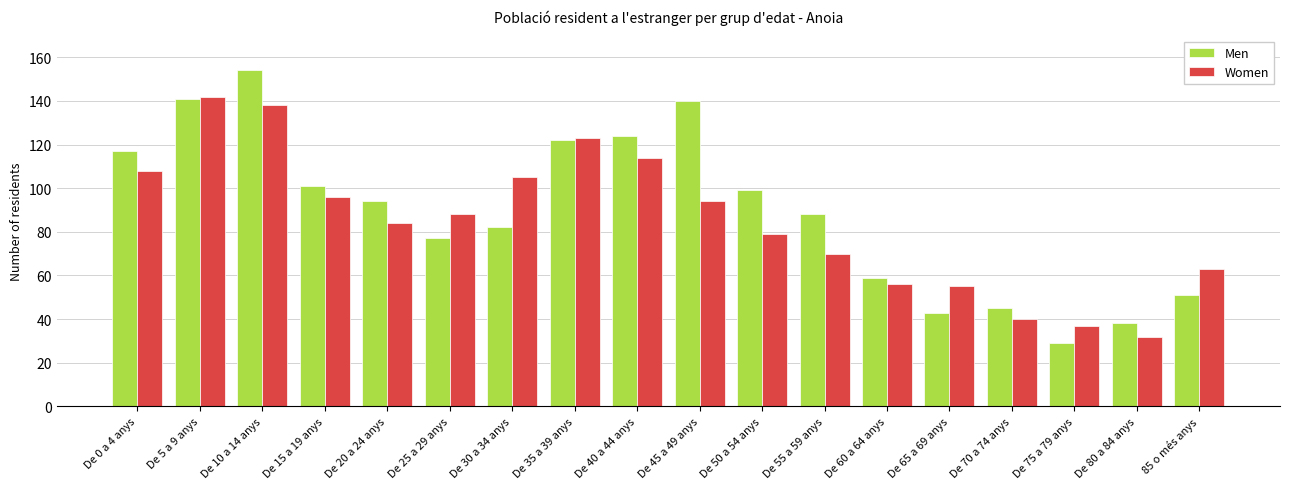

What is the spread (max minus min) of values at De 80 a 84 anys?

6